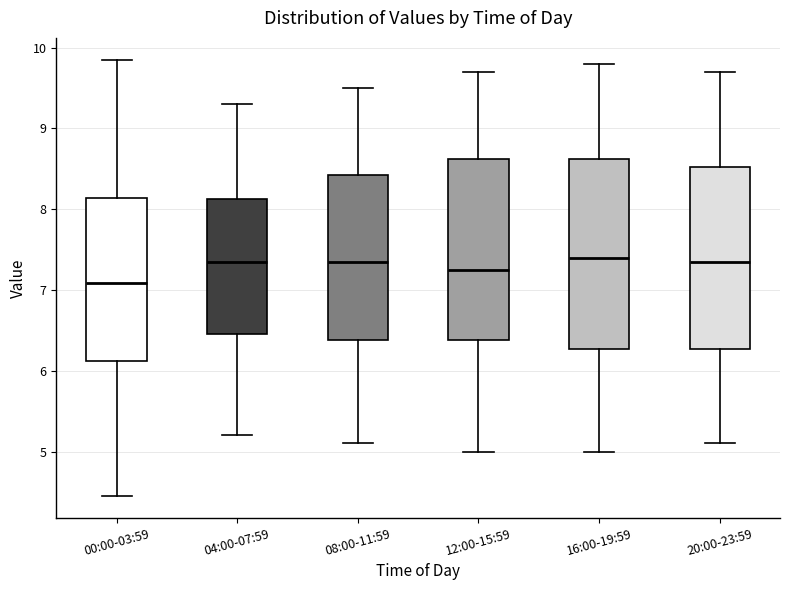

Reading left to right, read every box against the y-axis: the position of its median line, the range the box covers, and the ends of its whiskers. The values are not printed on the chart, so give them approximately, as read against the axis.

00:00-03:59: median 7.1, box 6.1 to 8.1, whiskers 4.5 to 9.9
04:00-07:59: median 7.4, box 6.5 to 8.1, whiskers 5.2 to 9.3
08:00-11:59: median 7.4, box 6.4 to 8.4, whiskers 5.1 to 9.5
12:00-15:59: median 7.3, box 6.4 to 8.6, whiskers 5.0 to 9.7
16:00-19:59: median 7.4, box 6.3 to 8.6, whiskers 5.0 to 9.8
20:00-23:59: median 7.4, box 6.3 to 8.5, whiskers 5.1 to 9.7